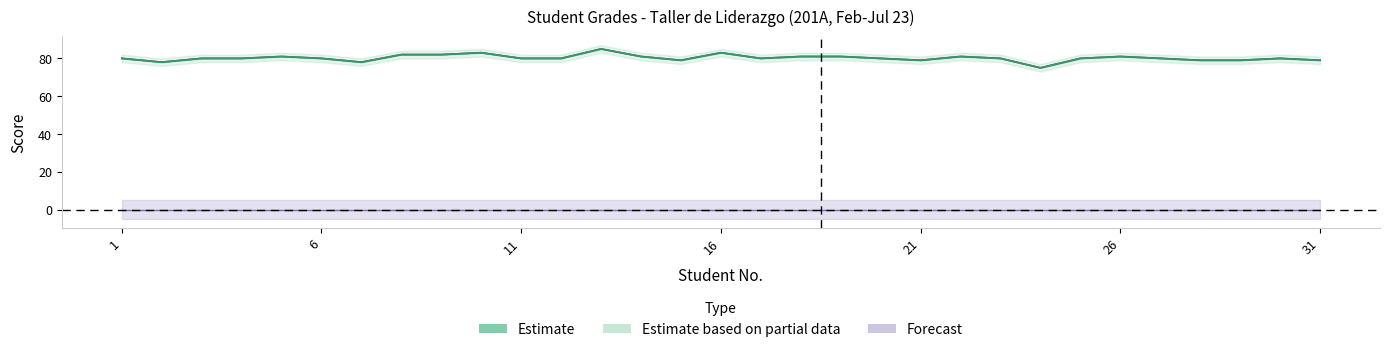

Is the value of PROM at 2 greater than the value of U1 at 20?

No